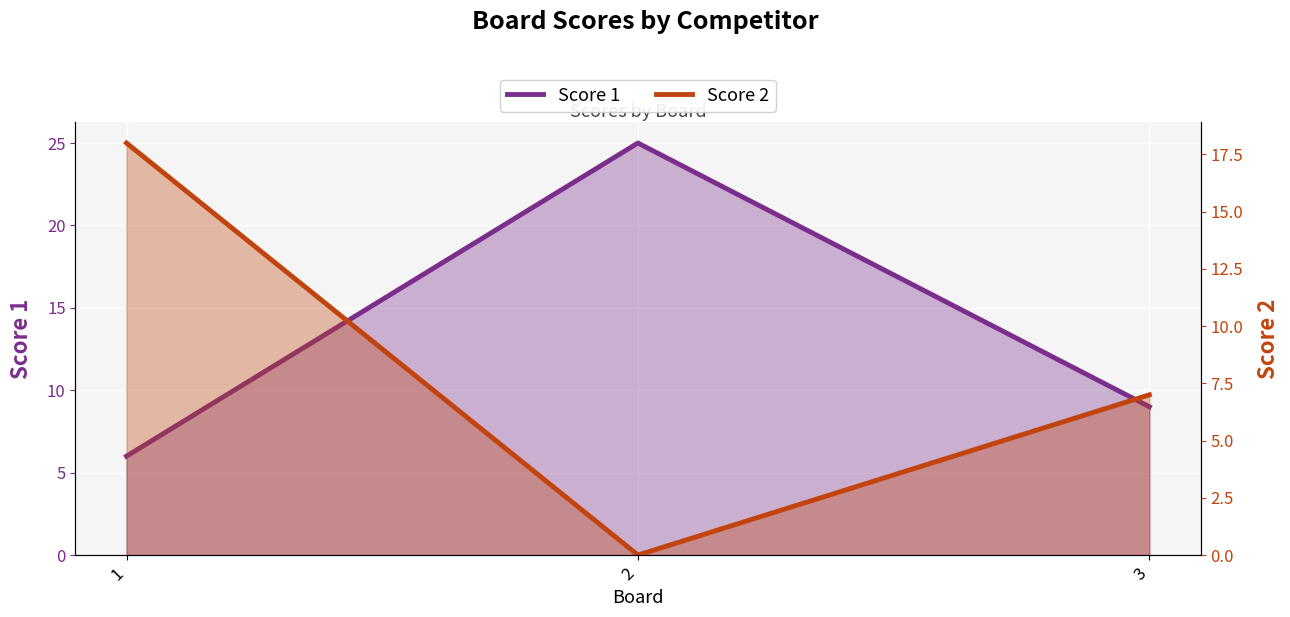

Between 1 and 3, which is larger?

3